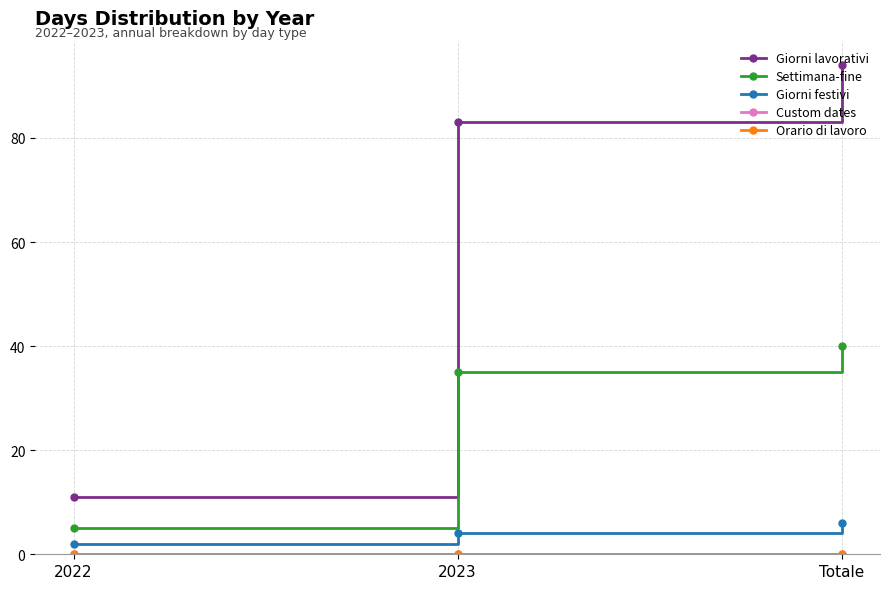

How many lines are shown in the chart?

5